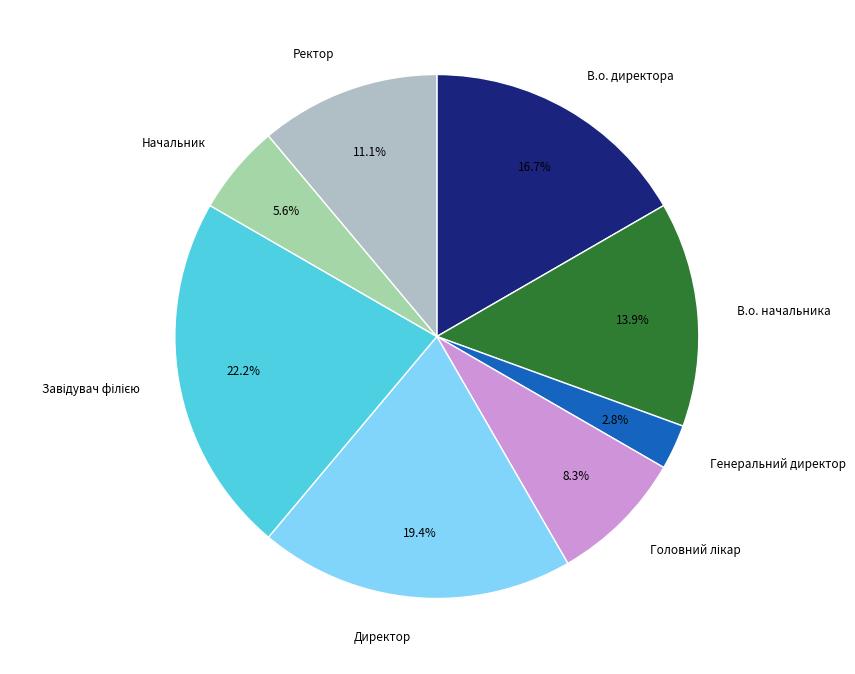

Combined, what portion of the pie is Ректор and В.о. начальника?

25.0%